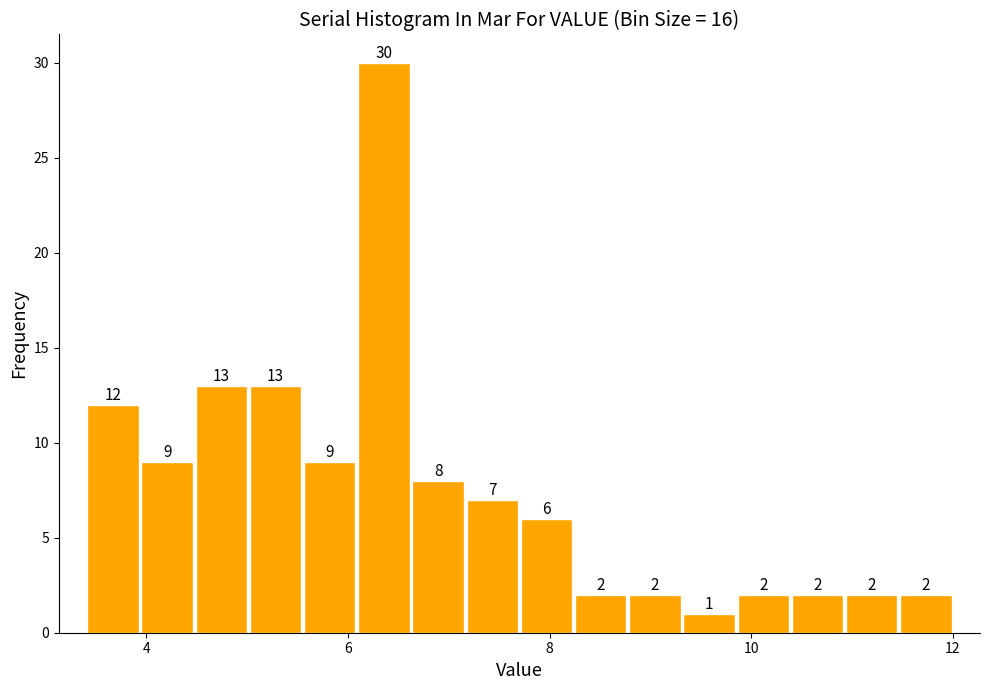

Read against the x-axis, roughly where is the centre of the tallest bar?

6.4